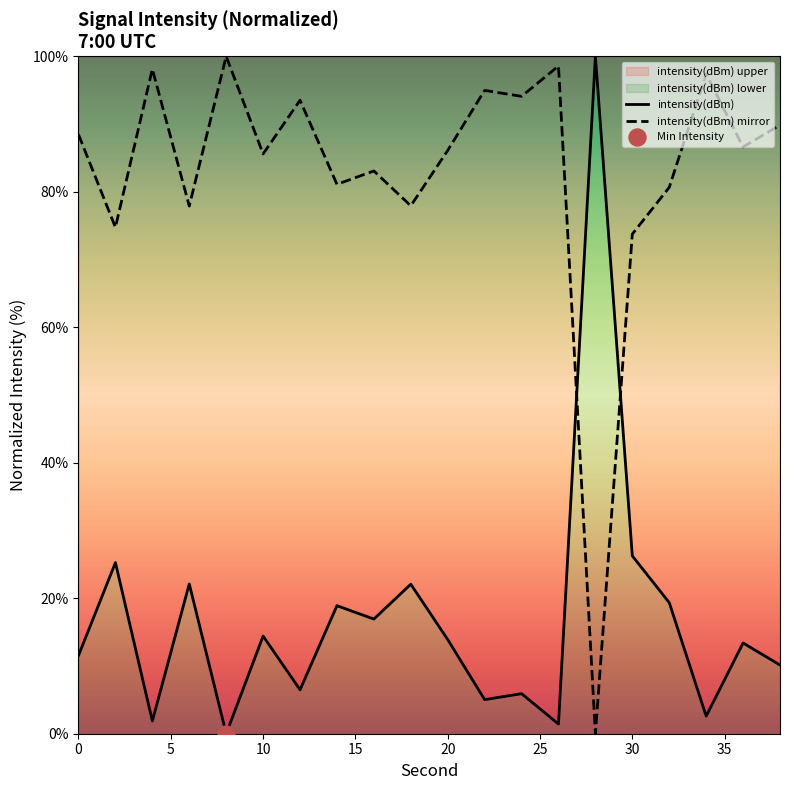

Which series contains the lowest Y value?

intensity(dBm)